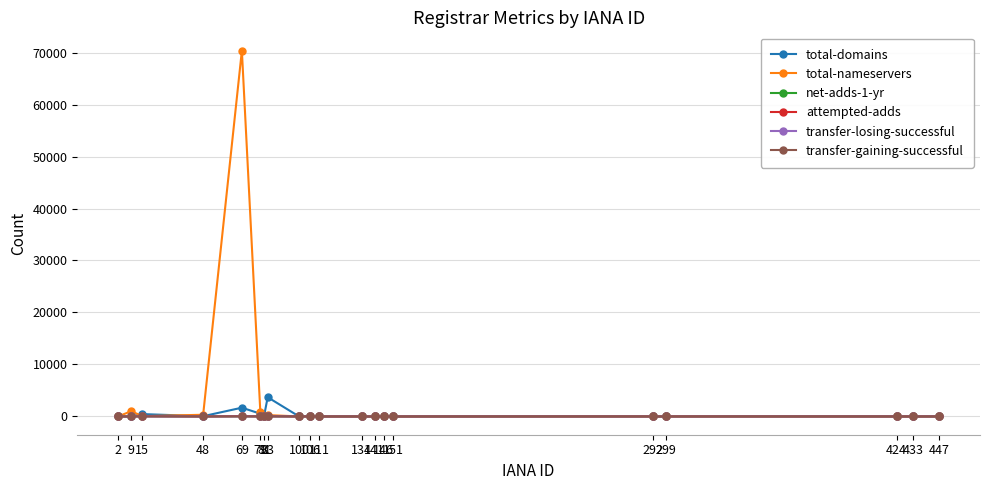

What is the greatest value displayed?

70377